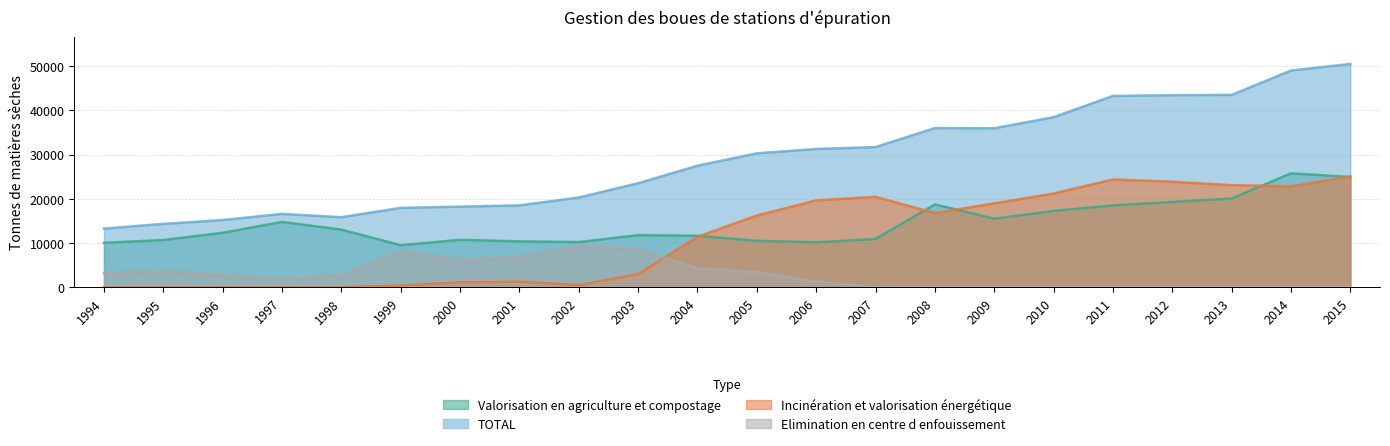

The value of Incinération et valorisation énergétique at 2011 is 6713.6. True or false?

False